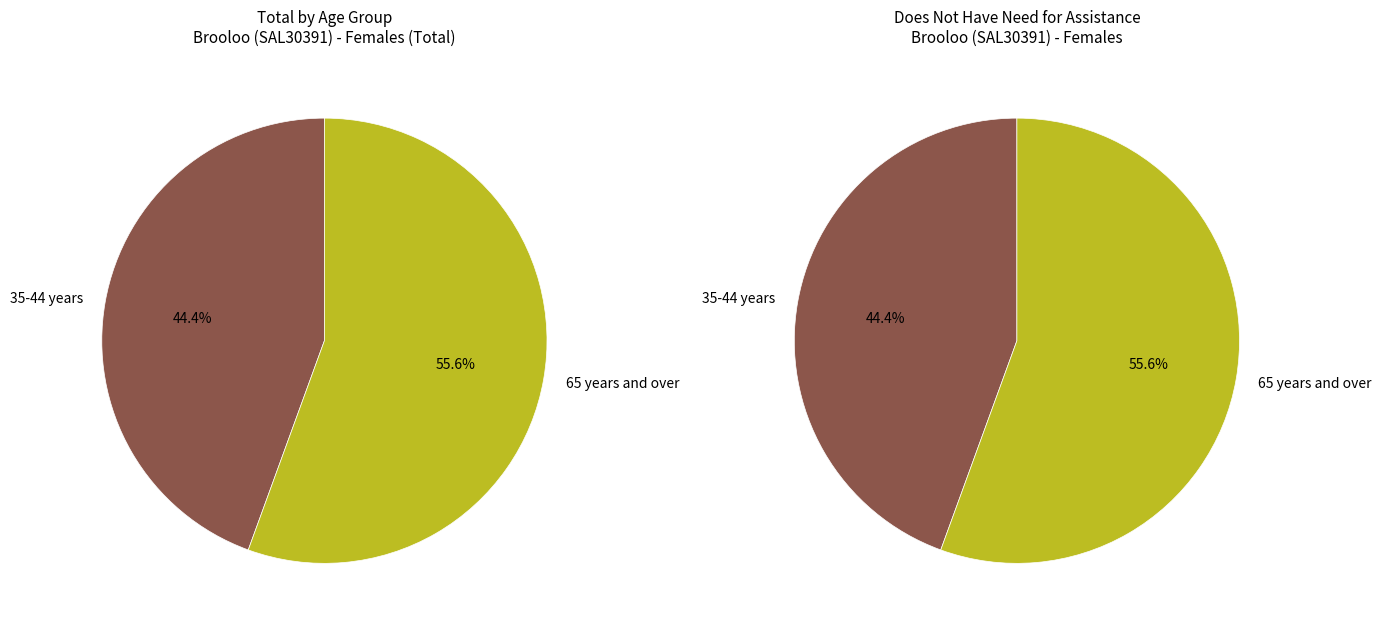

What is the largest slice in the pie chart?

65 years and over